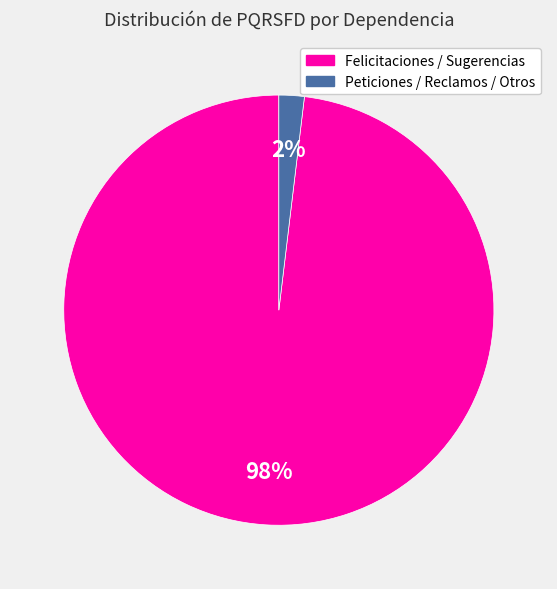

To the nearest percent, what is the average slice percentage?

50%